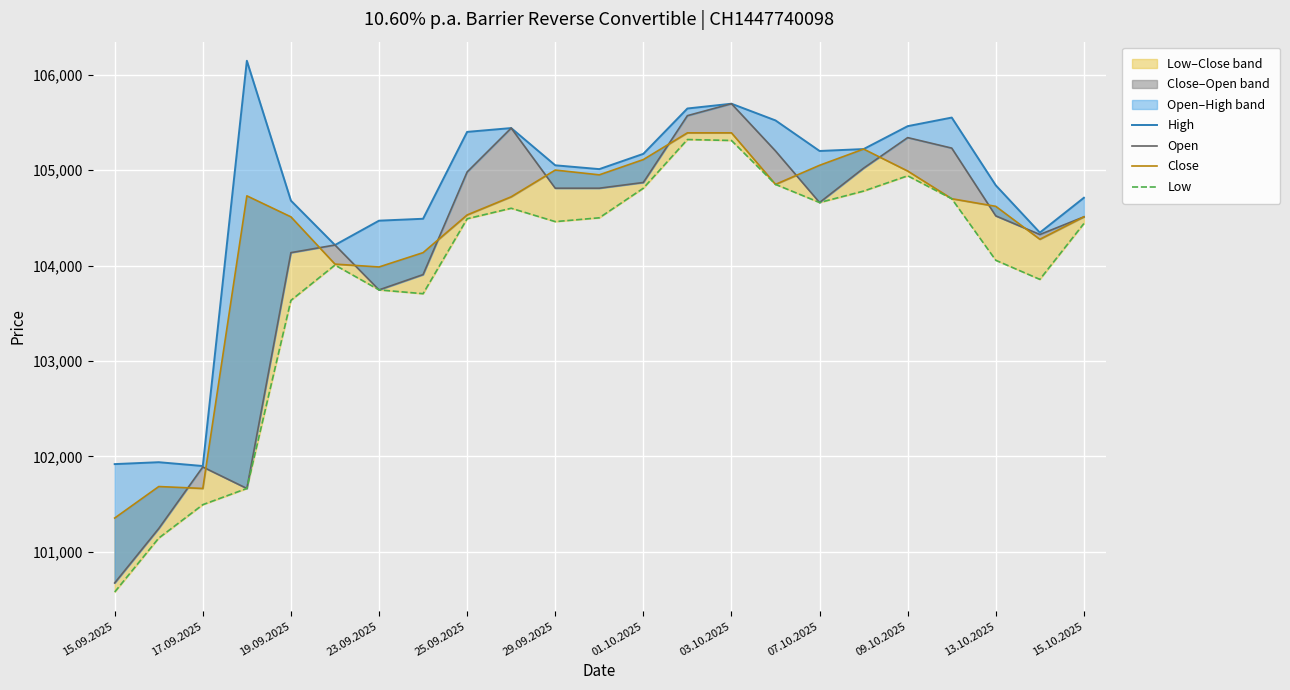

Which series has the largest range (max minus min)?

Open